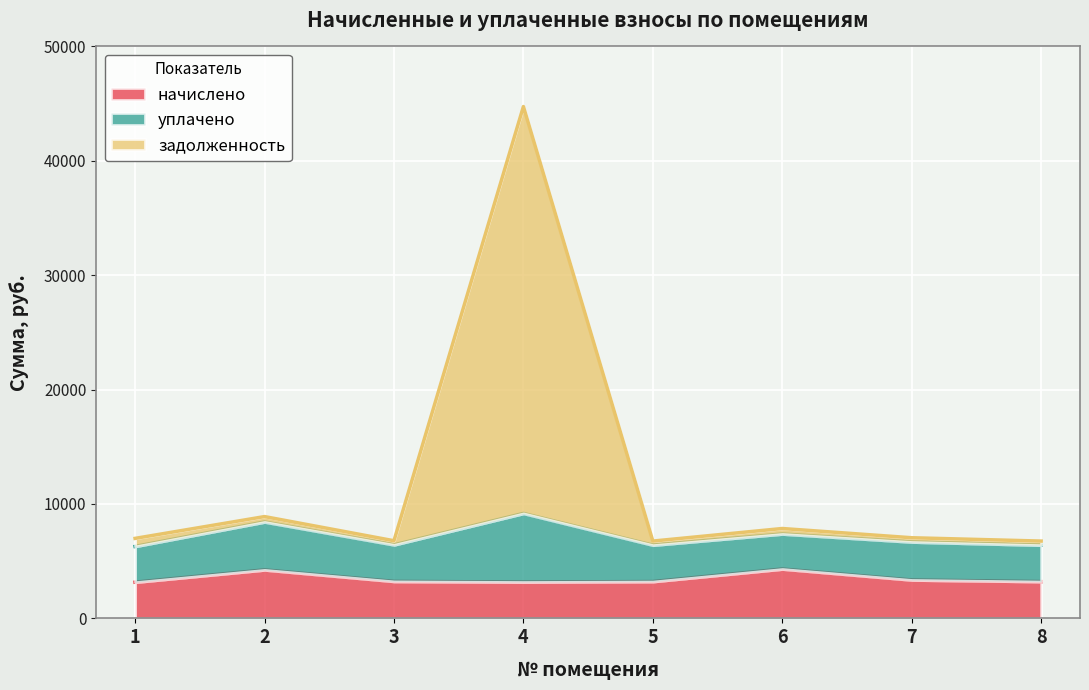

At which category is the sum across all series the highest?

4